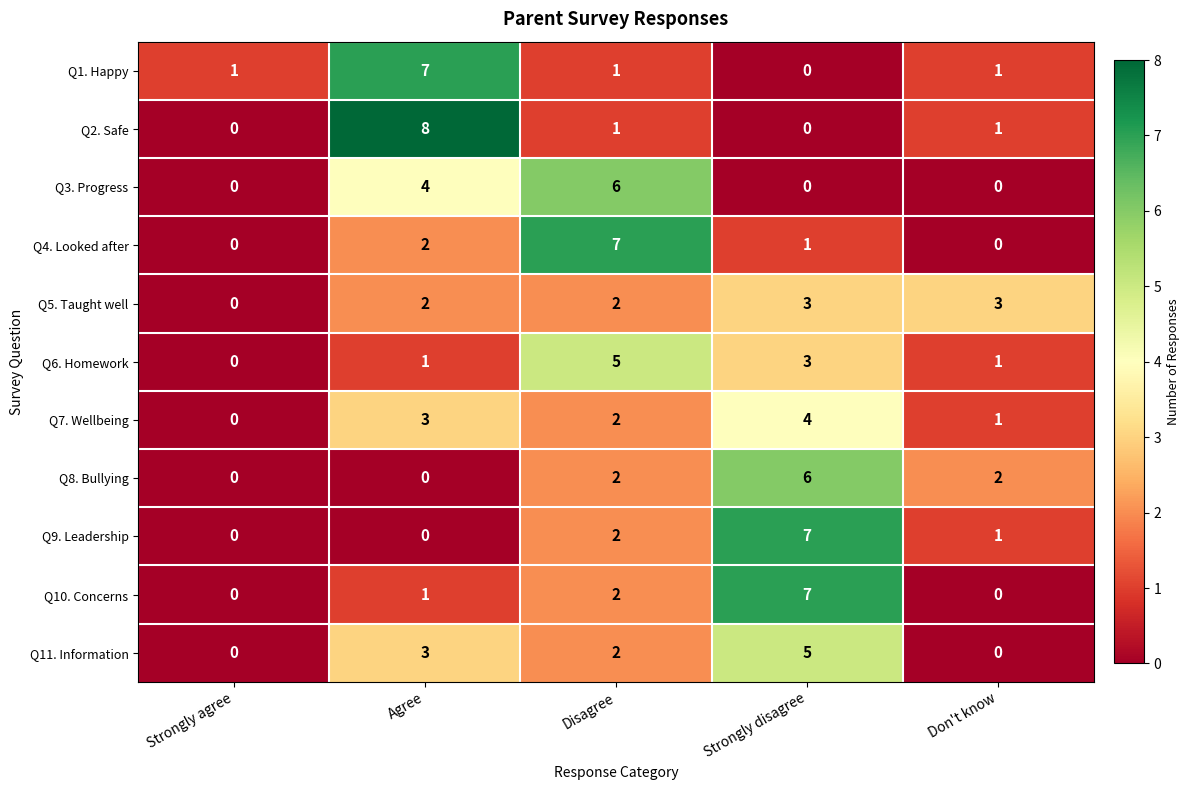

What is the sum of all Q11. Information values?

10